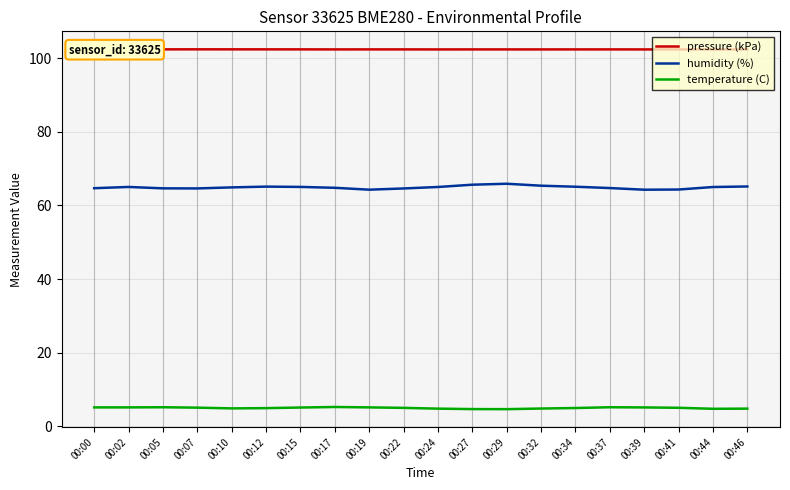

The pressure (kPa) series shows 157.3 at 00:24. True or false?

False